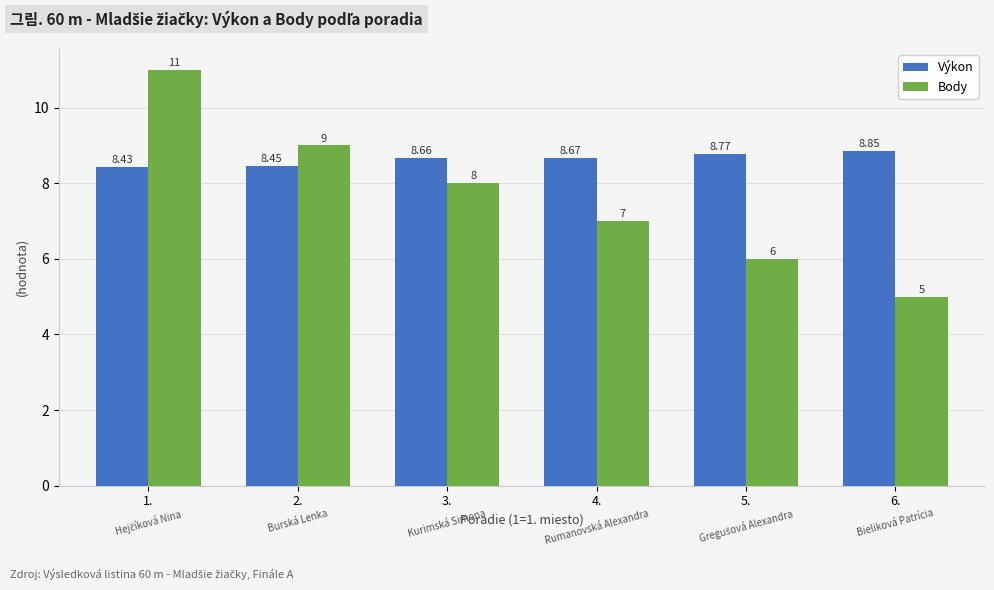

What is the value of the Body bar at the 2nd from the left?

9.0